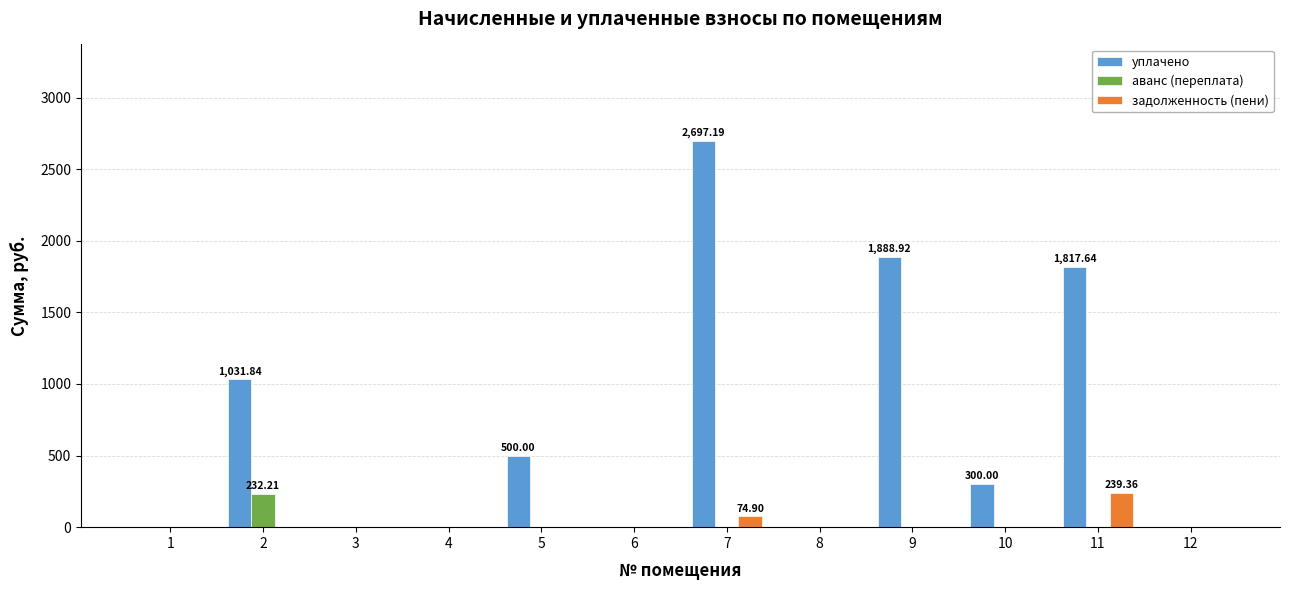

Does the chart contain stacked bars?

No